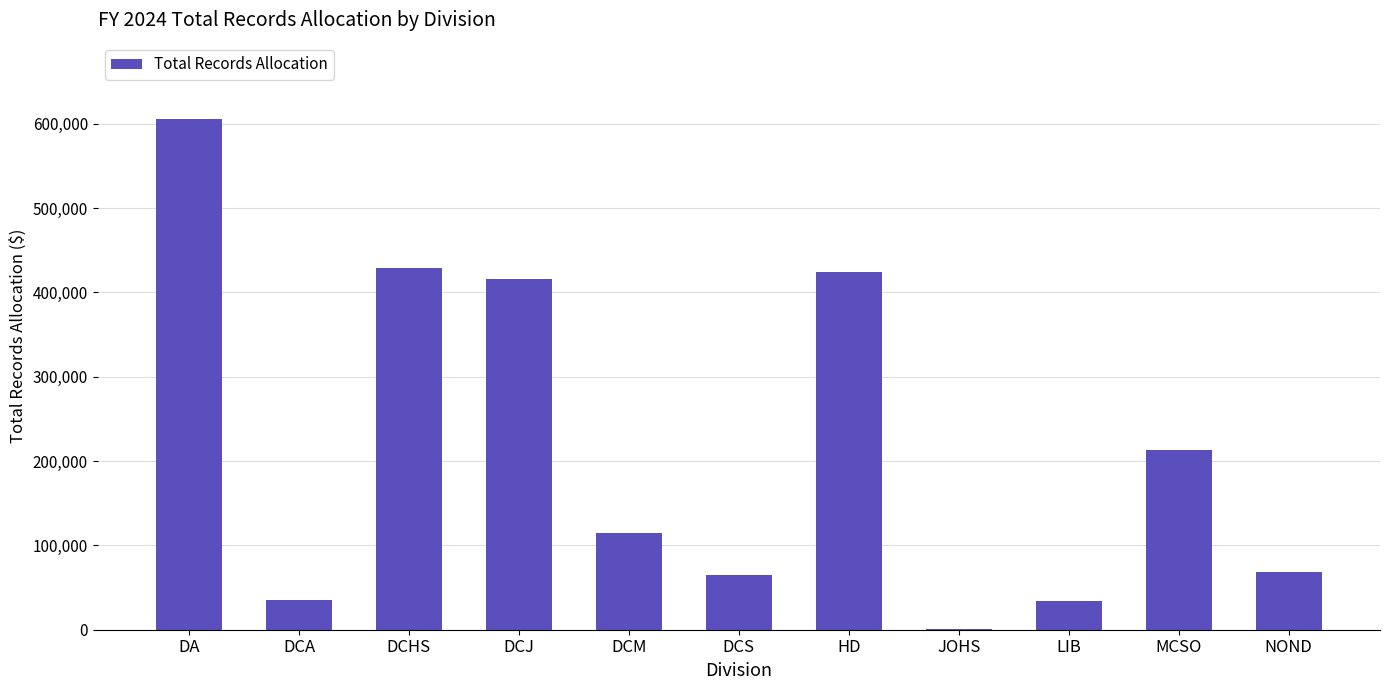

Read the value at DCS.

64685.9